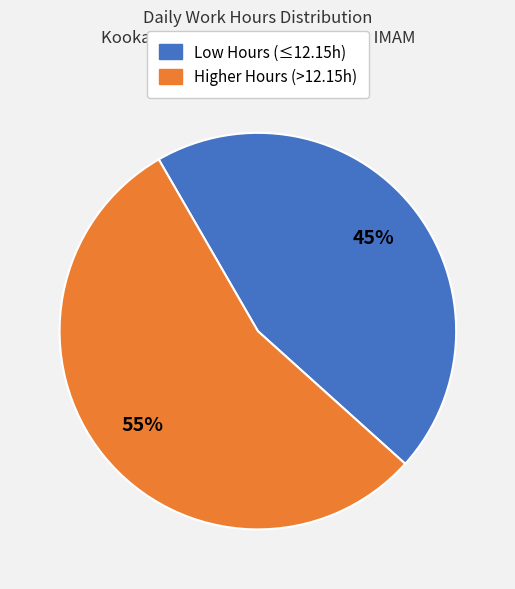

Is there a majority slice in this chart?

Yes